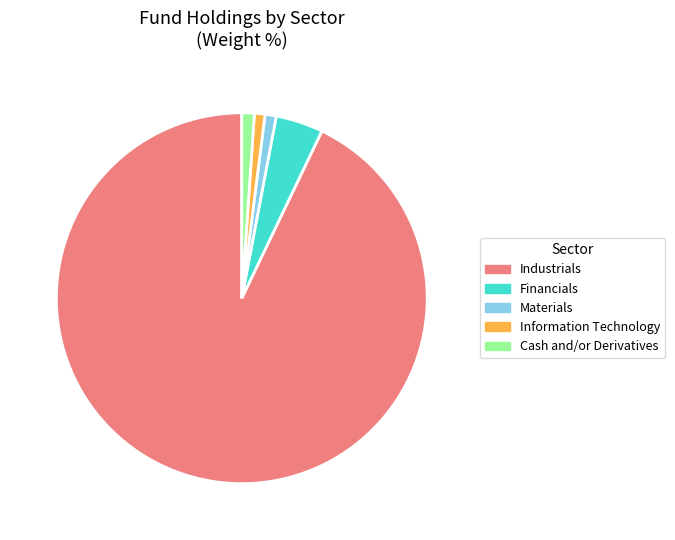

Which category has the biggest portion of the pie?

Industrials